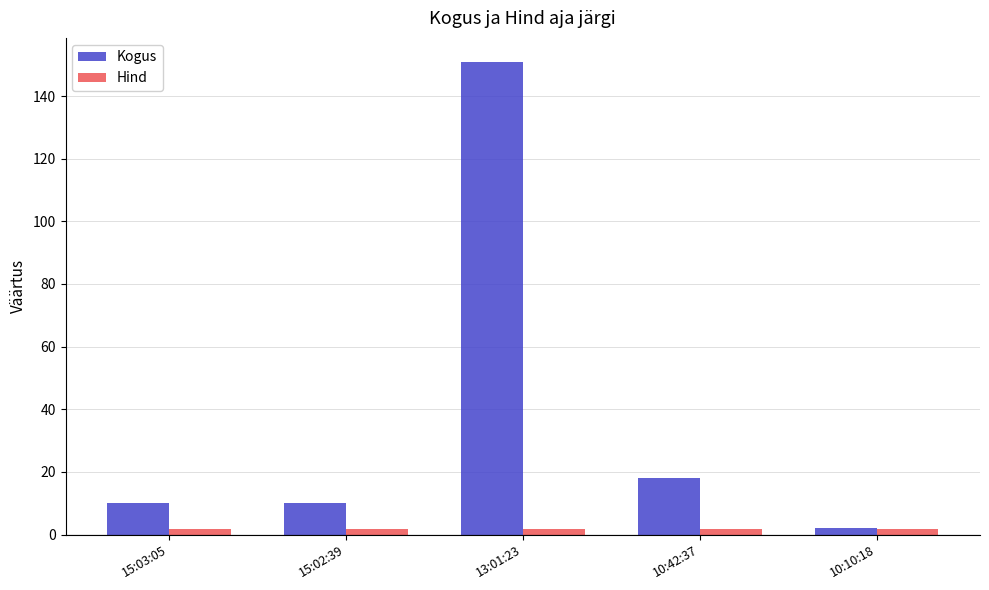

Count the number of data series in this chart.

2